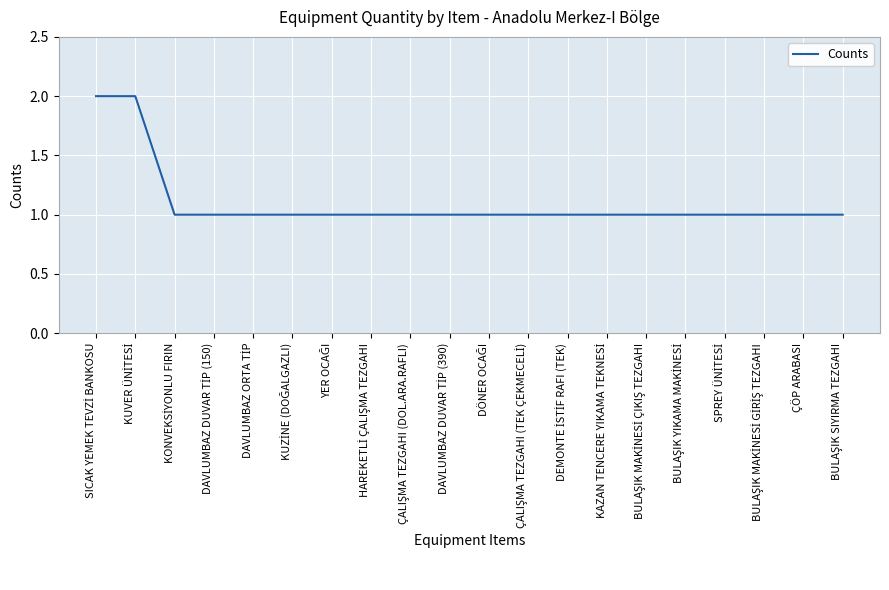

What is the difference between the maximum and minimum values?

1